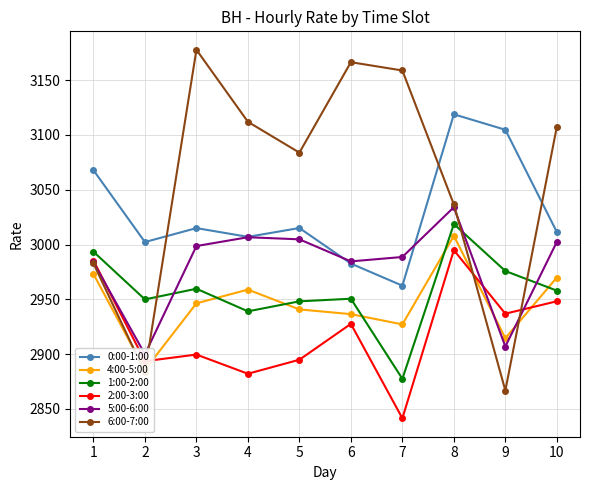

What is the sum of the 6:00-7:00 values at 5 and 3?

6261.6